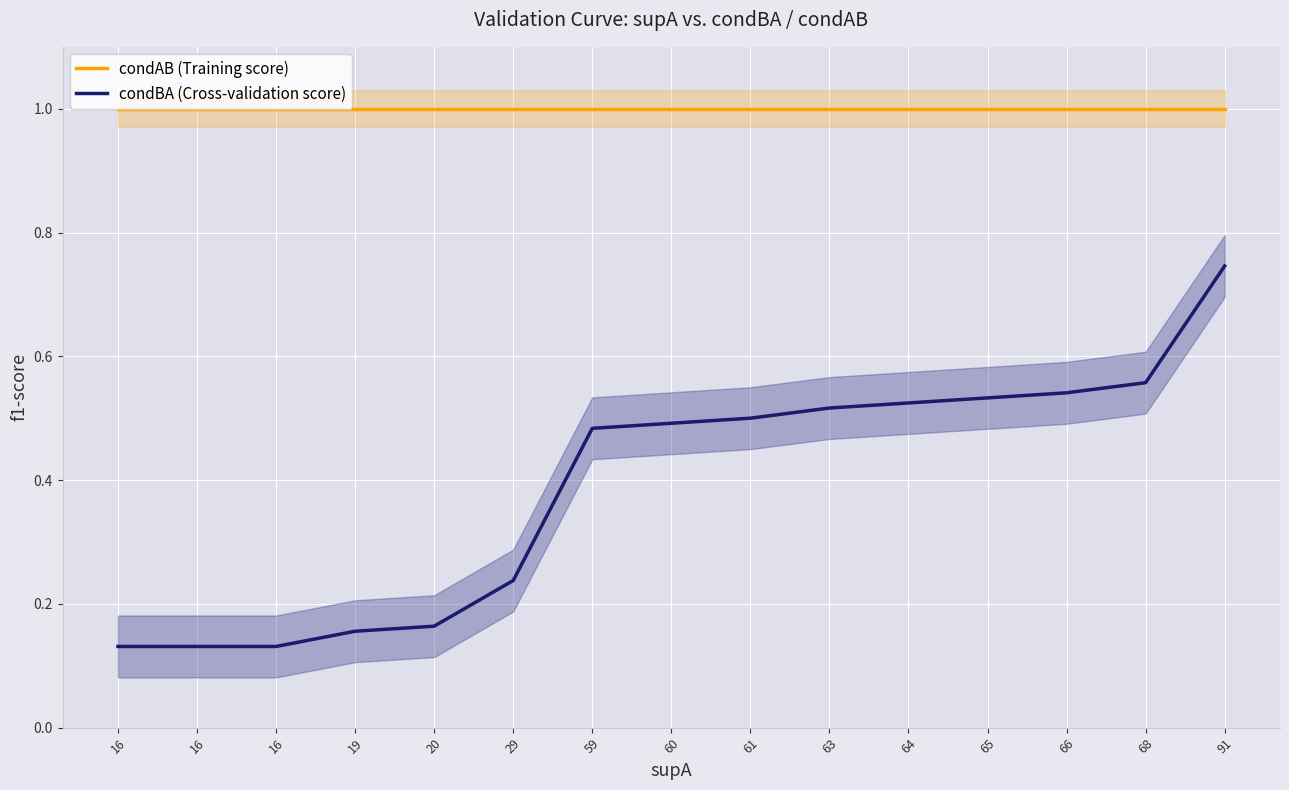

What value does the condBA (Cross-validation score) series have at 66?

0.5